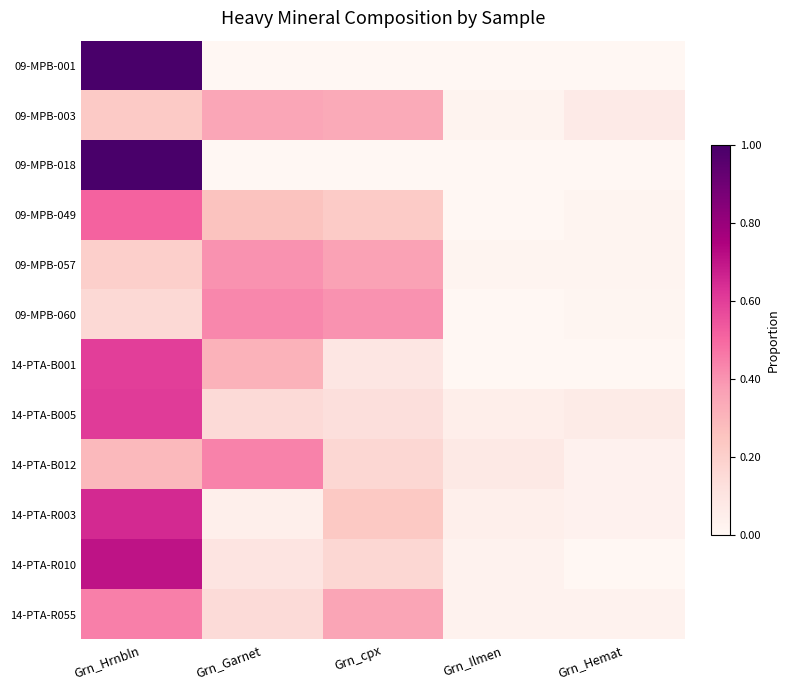

Rank the series at Grn_Hemat from highest to lowest value.

09-MPB-003, 14-PTA-B005, 14-PTA-B012, 14-PTA-R003, 14-PTA-R055, 09-MPB-057, 09-MPB-049, 09-MPB-060, 09-MPB-001, 09-MPB-018, 14-PTA-B001, 14-PTA-R010